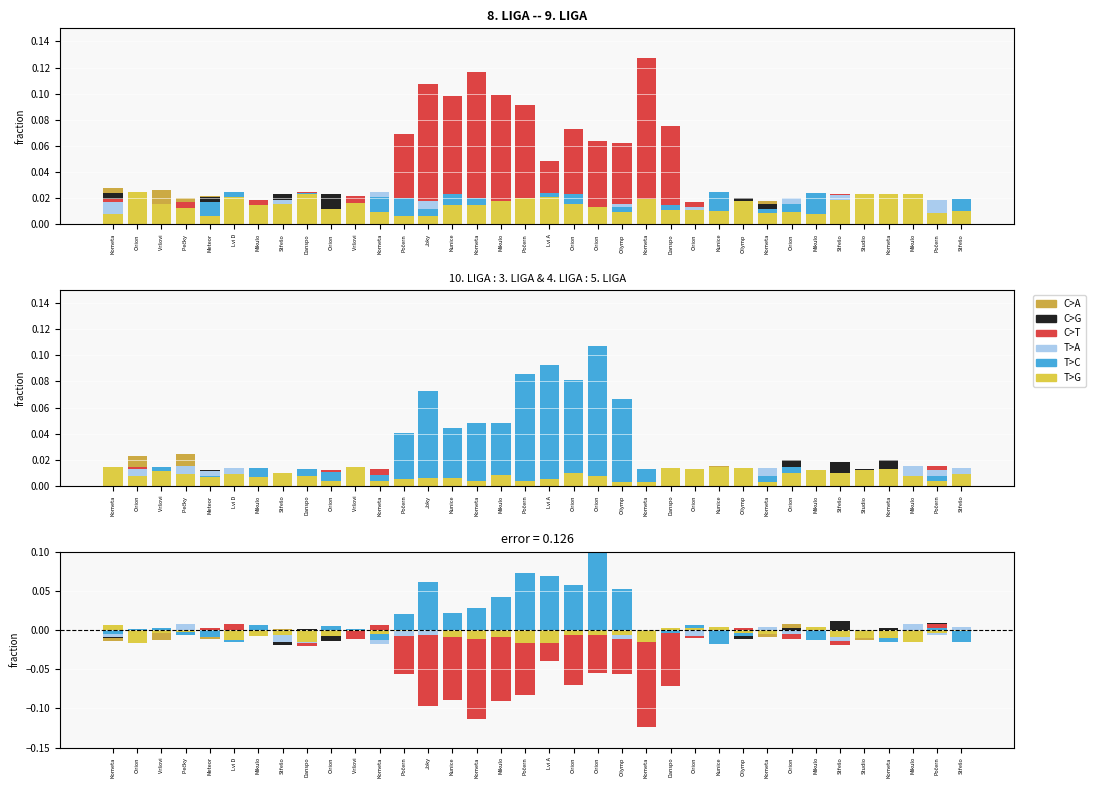

Reading left to right, list all the values displayed in this chart.

C>A: Kometa=-0.0	Orion =0.0	Vršovi=-0.0	Pečky =0.0	Meteor=-0.0	Lvi D=-0.0	Mikulo=0.0	Střešo=0.0	Danspo=-0.0	Orion =-0.0	Vršovi=-0.0	Kometa=0.0	Počern=-0.0	Joky=-0.0	Kunice=0.0	Kometa=-0.0	Mikulo=-0.0	Počern=-0.0	Lvi A=-0.0	Orion =-0.0	Orion =-0.0	Olymp =-0.0	Kometa=-0.0	Danspo=0.0	Orion =0.0	Kunice=-0.0	Olymp =-0.0	Kometa=-0.0	Orion =0.0	Mikulo=-0.0	Střešo=0.0	Studio=-0.0	Kometa=-0.0	Mikulo=-0.0	Počern=-0.0	Střešo=-0.0
C>G: Kometa=-0.0	Orion =-0.0	Vršovi=-0.0	Pečky =-0.0	Meteor=-0.0	Lvi D=0.0	Mikulo=0.0	Střešo=-0.0	Danspo=0.0	Orion =-0.0	Vršovi=-0.0	Kometa=-0.0	Počern=-0.0	Joky=-0.0	Kunice=0.0	Kometa=-0.0	Mikulo=-0.0	Počern=-0.0	Lvi A=0.0	Orion =-0.0	Orion =-0.0	Olymp =-0.0	Kometa=-0.0	Danspo=-0.0	Orion =0.0	Kunice=-0.0	Olymp =-0.0	Kometa=-0.0	Orion =0.0	Mikulo=-0.0	Střešo=0.0	Studio=-0.0	Kometa=0.0	Mikulo=-0.0	Počern=0.0	Střešo=-0.0
C>T: Kometa=-0.0	Orion =-0.0	Vršovi=-0.0	Pečky =-0.0	Meteor=0.0	Lvi D=0.0	Mikulo=-0.0	Střešo=-0.0	Danspo=-0.0	Orion =0.0	Vršovi=-0.0	Kometa=0.0	Počern=-0.1	Joky=-0.1	Kunice=-0.1	Kometa=-0.1	Mikulo=-0.1	Počern=-0.1	Lvi A=-0.0	Orion =-0.1	Orion =-0.1	Olymp =-0.1	Kometa=-0.1	Danspo=-0.1	Orion =-0.0	Kunice=-0.0	Olymp =0.0	Kometa=0.0	Orion =-0.0	Mikulo=-0.0	Střešo=-0.0	Studio=-0.0	Kometa=-0.0	Mikulo=-0.0	Počern=0.0	Střešo=-0.0
T>A: Kometa=-0.0	Orion =-0.0	Vršovi=0.0	Pečky =0.0	Meteor=-0.0	Lvi D=-0.0	Mikulo=-0.0	Střešo=-0.0	Danspo=-0.0	Orion =-0.0	Vršovi=-0.0	Kometa=-0.0	Počern=-0.0	Joky=-0.0	Kunice=-0.0	Kometa=-0.0	Mikulo=-0.0	Počern=0.0	Lvi A=0.0	Orion =0.0	Orion =0.0	Olymp =-0.0	Kometa=-0.0	Danspo=0.0	Orion =-0.0	Kunice=-0.0	Olymp =-0.0	Kometa=0.0	Orion =-0.0	Mikulo=-0.0	Střešo=-0.0	Studio=-0.0	Kometa=-0.0	Mikulo=0.0	Počern=-0.0	Střešo=0.0
T>C: Kometa=-0.0	Orion =0.0	Vršovi=0.0	Pečky =-0.0	Meteor=-0.0	Lvi D=-0.0	Mikulo=0.0	Střešo=-0.0	Danspo=-0.0	Orion =0.0	Vršovi=0.0	Kometa=-0.0	Počern=0.0	Joky=0.1	Kunice=0.0	Kometa=0.0	Mikulo=0.0	Počern=0.1	Lvi A=0.1	Orion =0.1	Orion =0.1	Olymp =0.1	Kometa=-0.0	Danspo=-0.0	Orion =0.0	Kunice=-0.0	Olymp =-0.0	Kometa=-0.0	Orion =-0.0	Mikulo=-0.0	Střešo=-0.0	Studio=-0.0	Kometa=-0.0	Mikulo=-0.0	Počern=0.0	Střešo=-0.0
T>G: Kometa=0.0	Orion =-0.0	Vršovi=-0.0	Pečky =-0.0	Meteor=0.0	Lvi D=-0.0	Mikulo=-0.0	Střešo=-0.0	Danspo=-0.0	Orion =-0.0	Vršovi=-0.0	Kometa=-0.0	Počern=-0.0	Joky=0.0	Kunice=-0.0	Kometa=-0.0	Mikulo=-0.0	Počern=-0.0	Lvi A=-0.0	Orion =-0.0	Orion =-0.0	Olymp =-0.0	Kometa=-0.0	Danspo=0.0	Orion =0.0	Kunice=0.0	Olymp =-0.0	Kometa=-0.0	Orion =0.0	Mikulo=0.0	Střešo=-0.0	Studio=-0.0	Kometa=-0.0	Mikulo=-0.0	Počern=-0.0	Střešo=-0.0